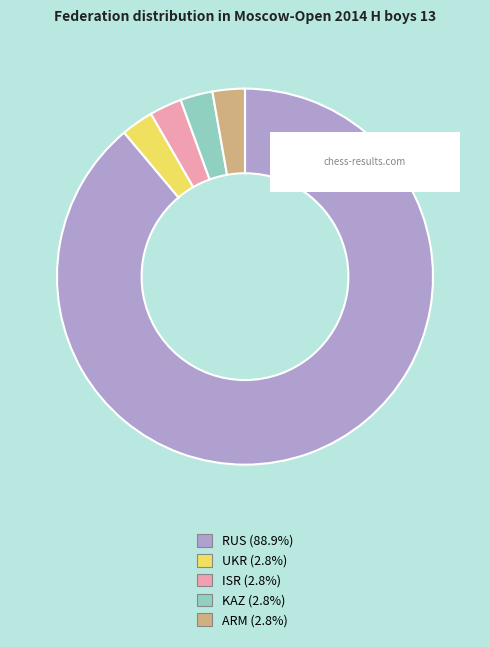

Which has a higher value, RUS or UKR?

RUS